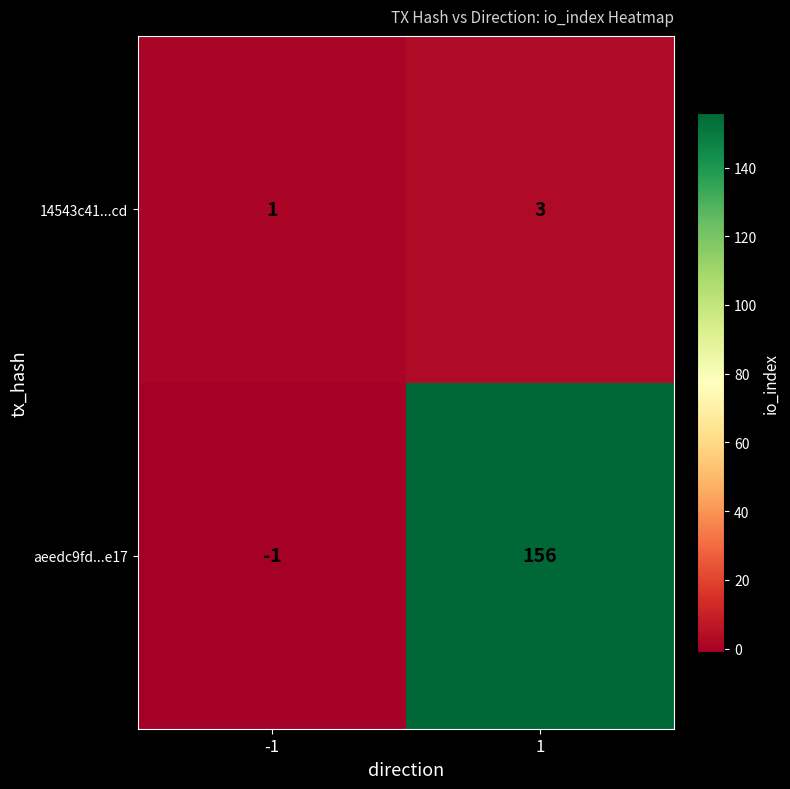

What is the maximum value shown in the chart?

156